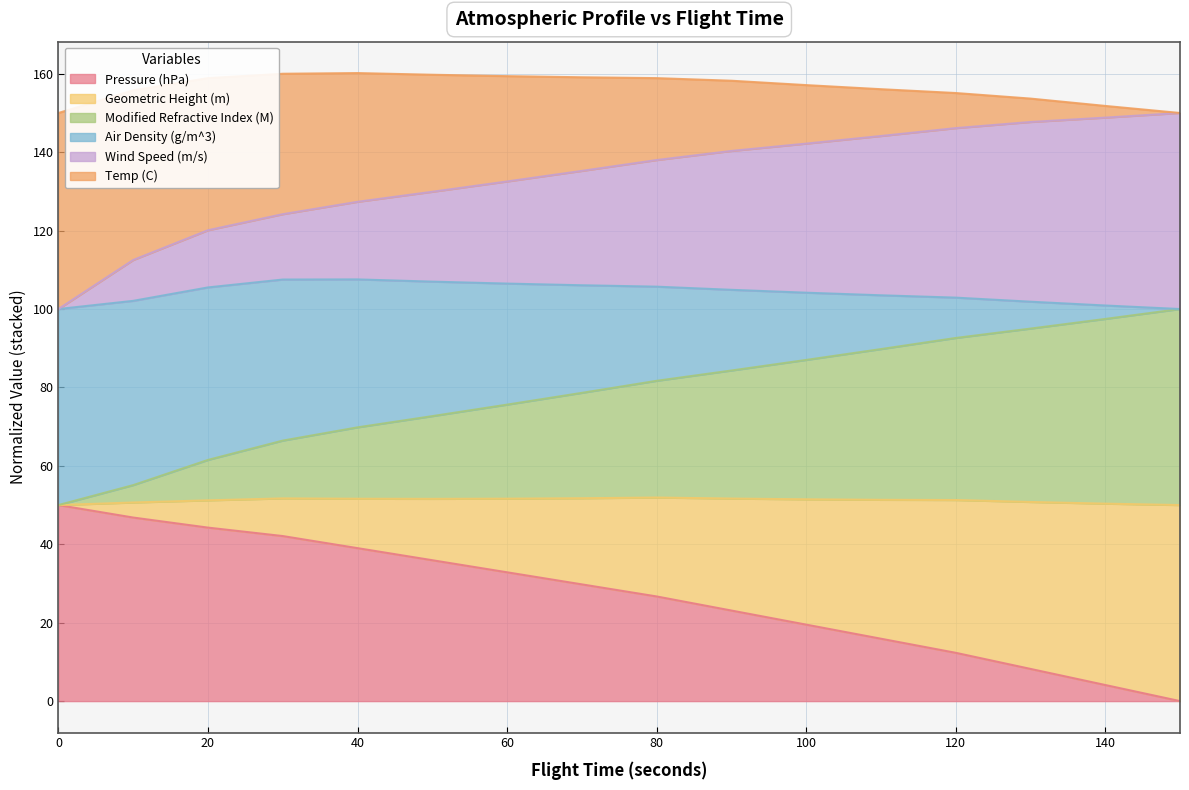

At which label does Wind Speed (m/s) reach its peak?

150